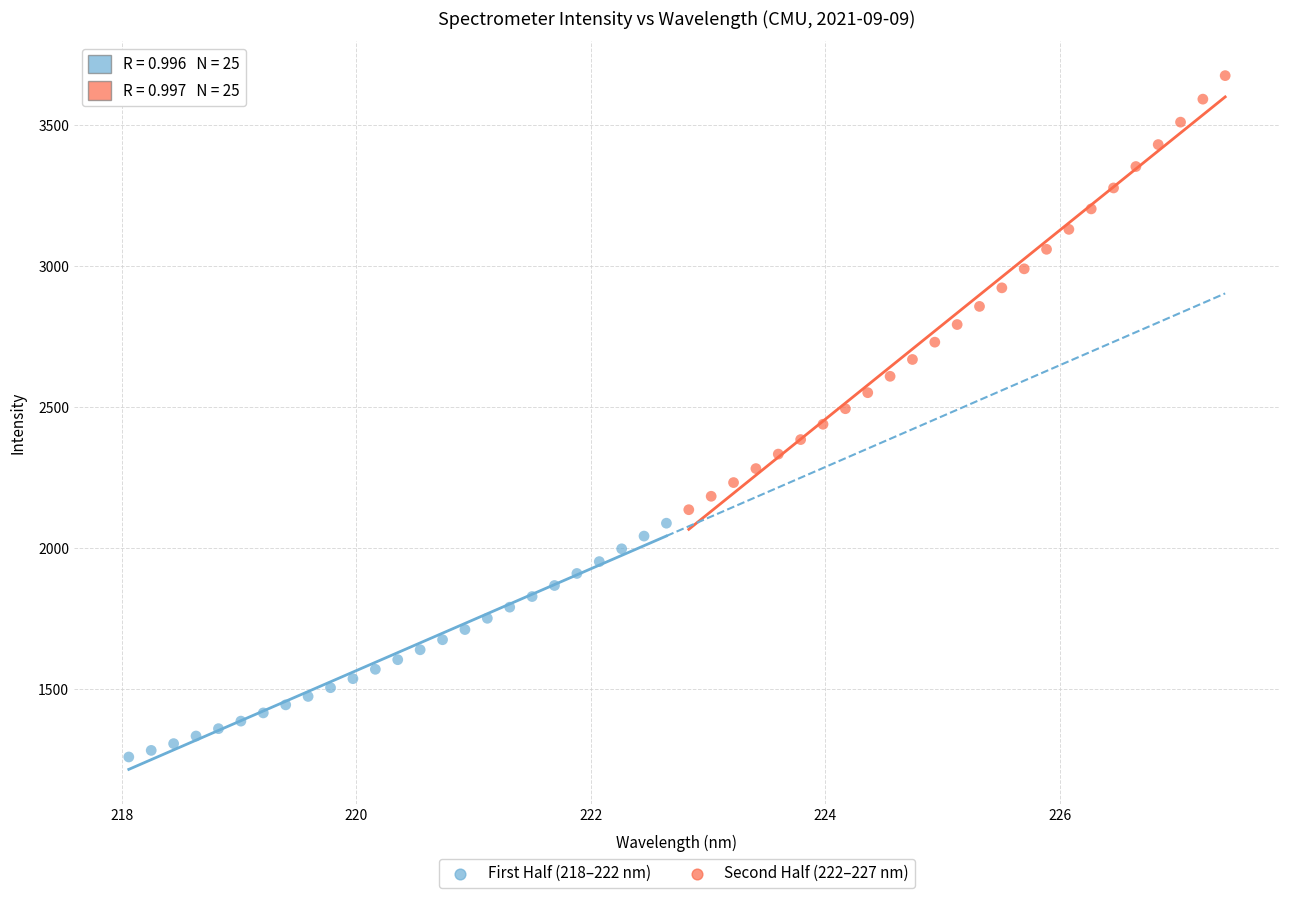

Which series reaches the maximum Y coordinate?

Second Half (222–227 nm)